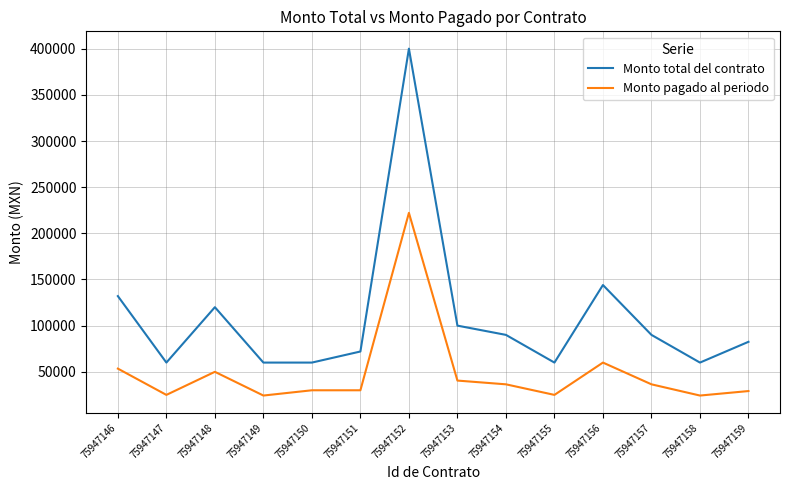

True or false: Monto pagado al periodo and Monto total del contrato intersect in this chart.

False